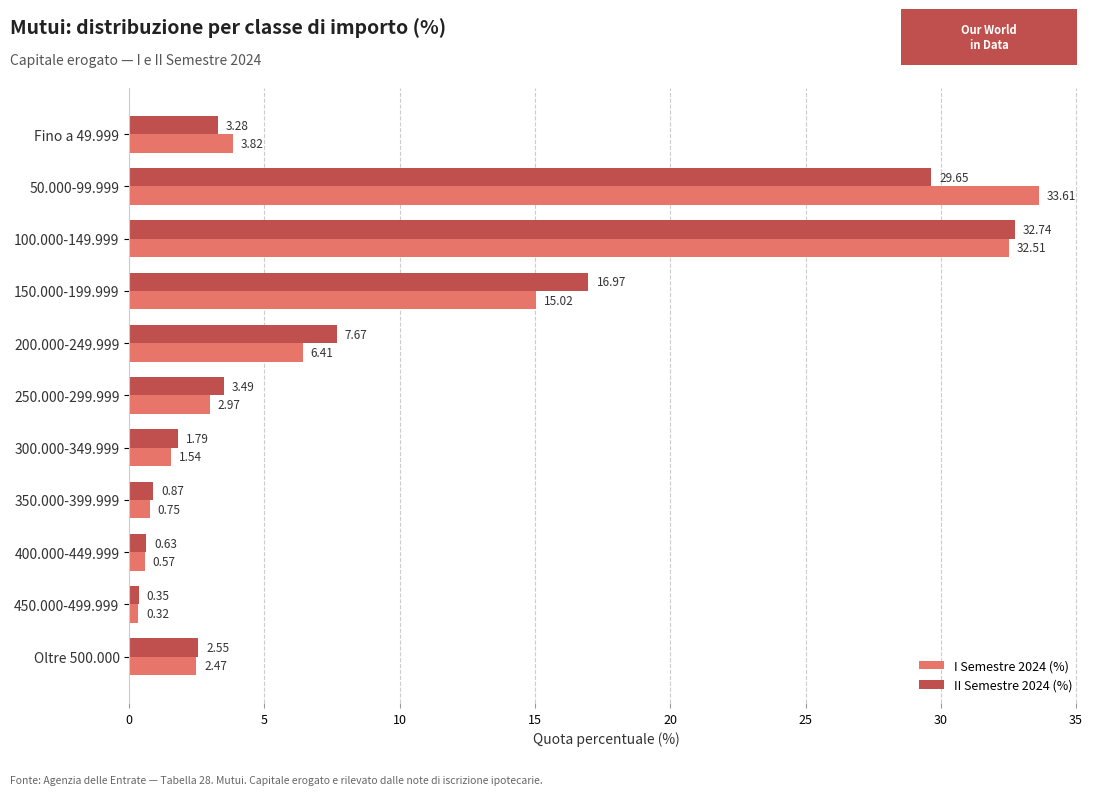

List the series in order of their peak value, lowest first.

II Semestre 2024 (%), I Semestre 2024 (%)